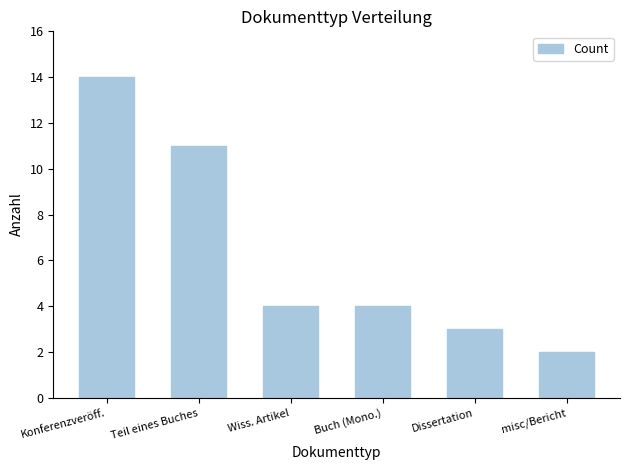

What is the approximate value at Konferenzveröff.?

14